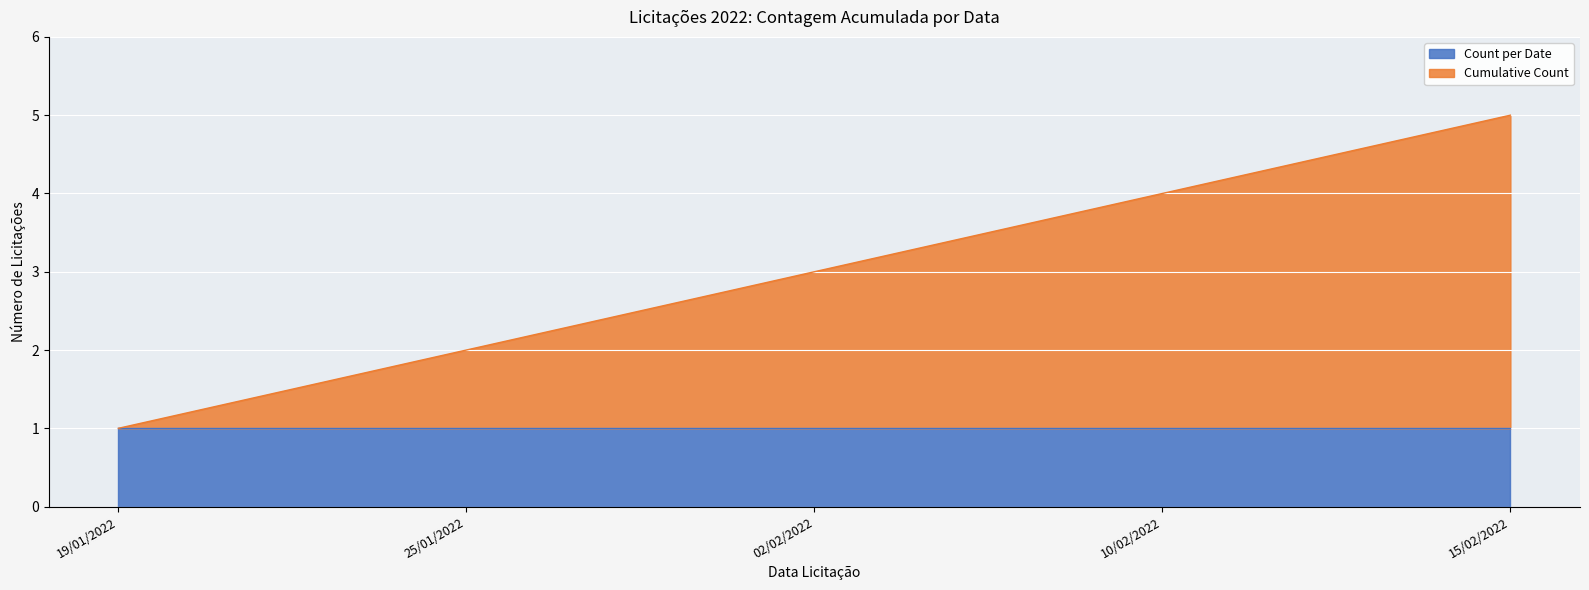

The value at 25/01/2022 is 1. True or false?

False